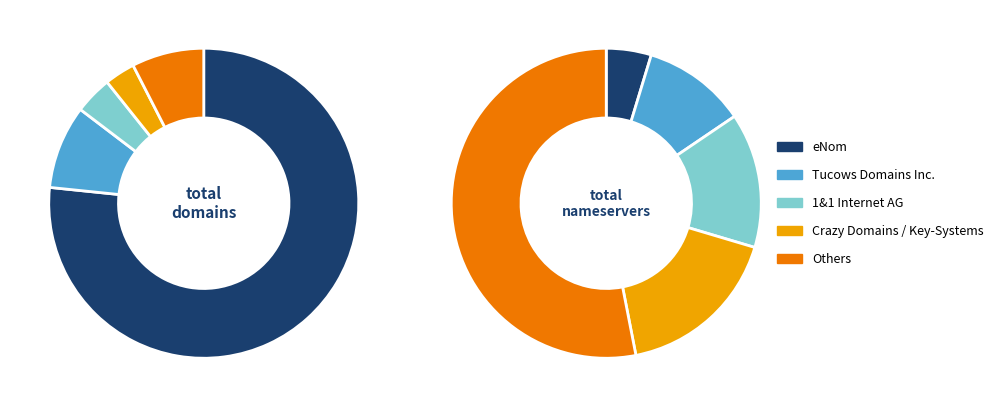

Which slice represents more than half of the pie?

eNom